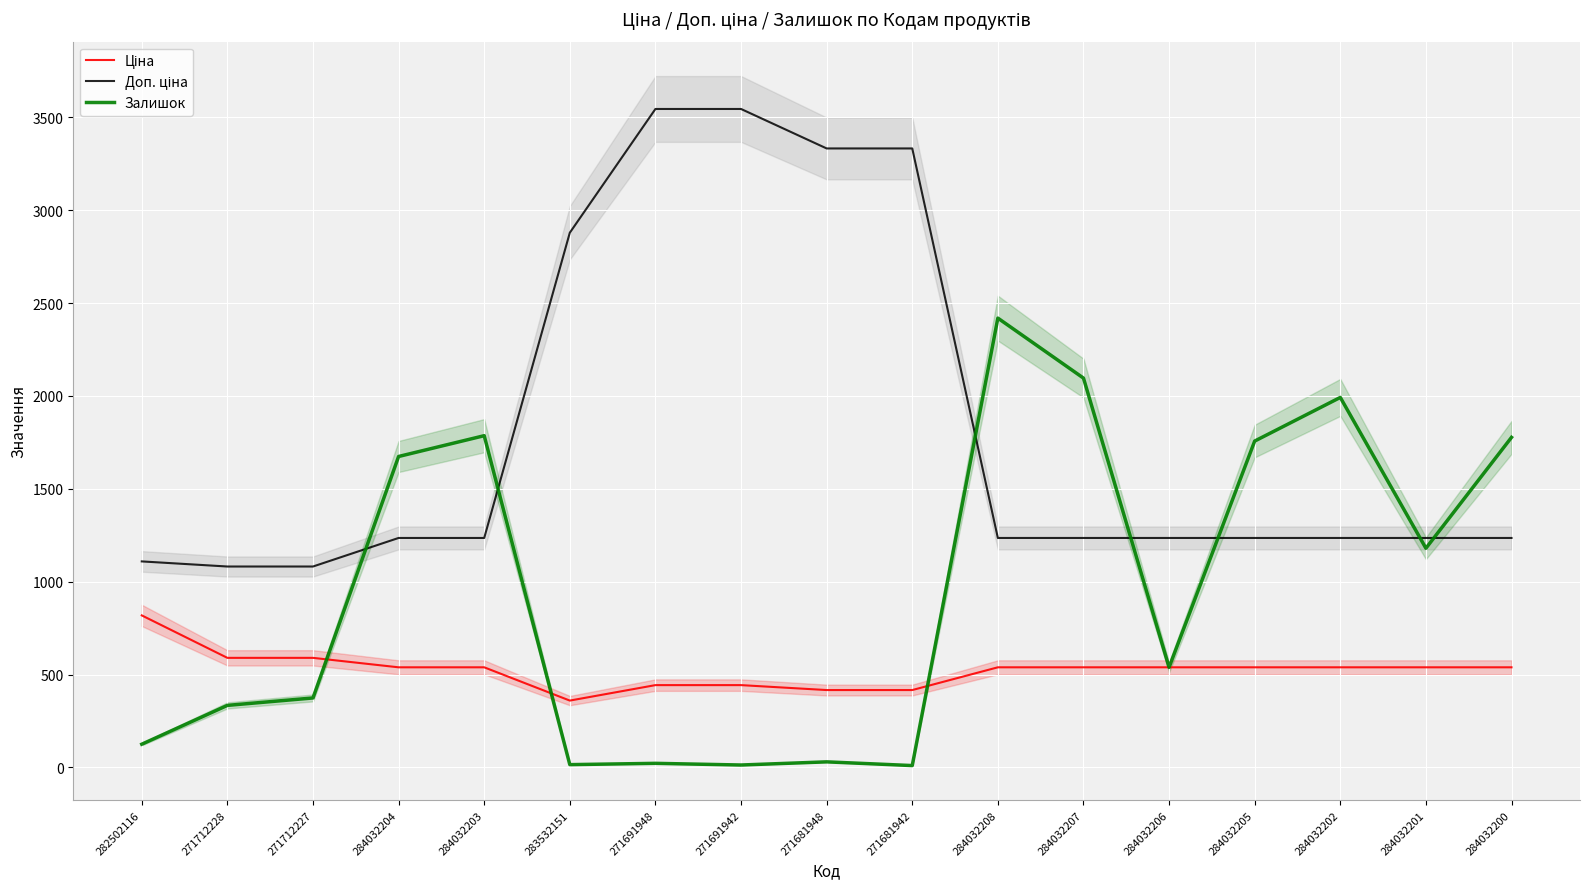

What is the spread (max minus min) of values at 271712227?

707.7